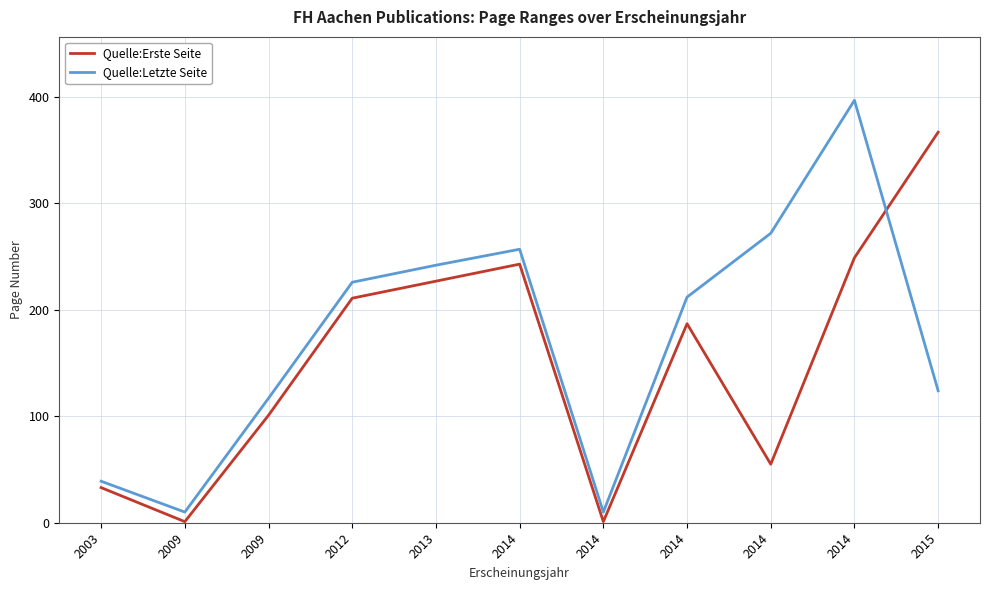

What is the sum of all Quelle:Letzte Seite values?

1906